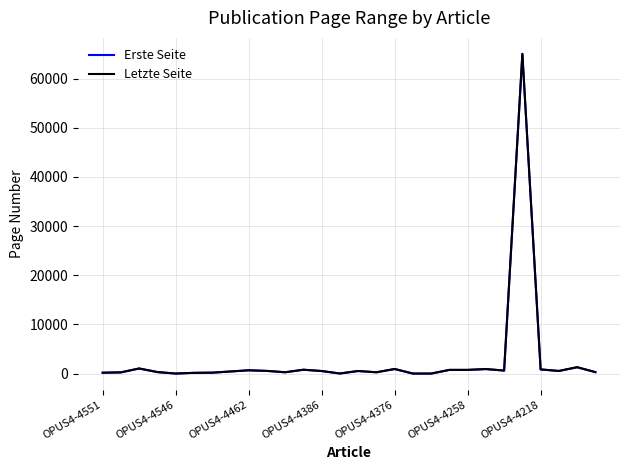

Which series has the widest spread of values?

Erste Seite